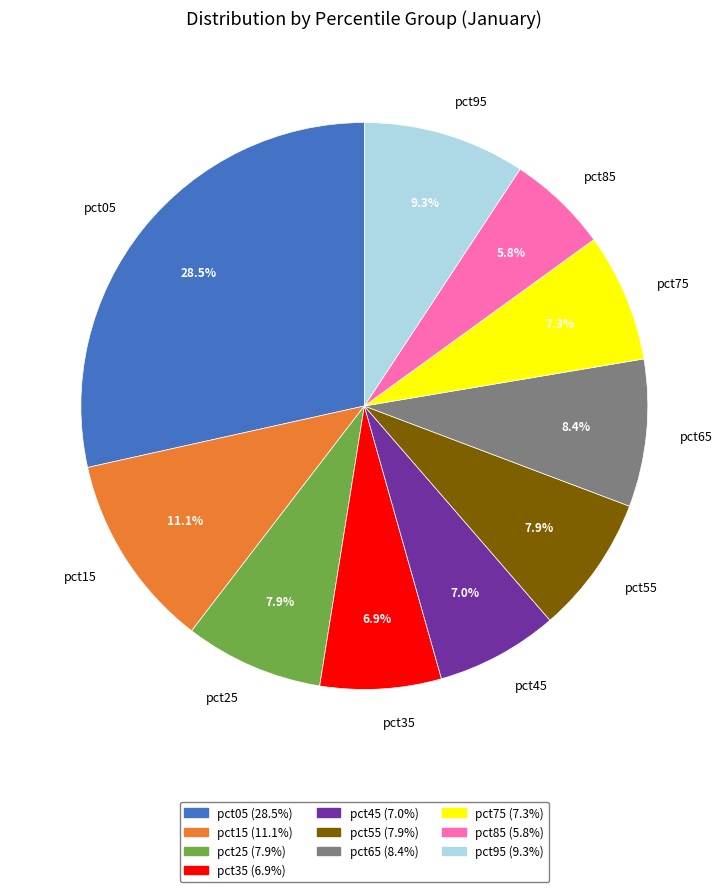

Count the number of slices in the pie.

10